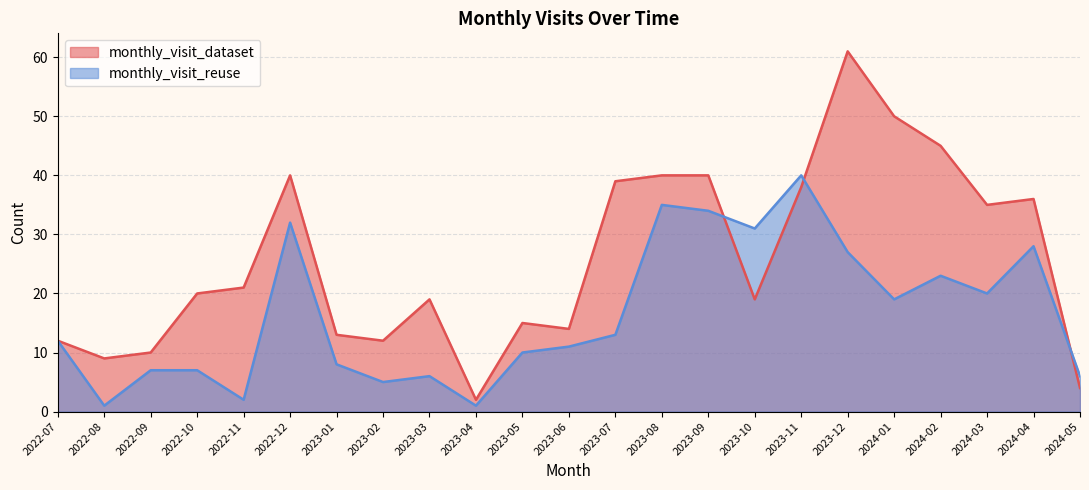

List the series in order of their peak value, highest first.

monthly_visit_dataset, monthly_visit_reuse